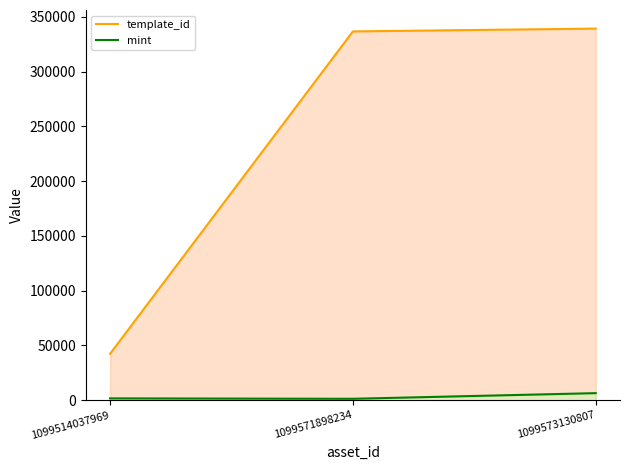

What is the minimum value for template_id?

42420